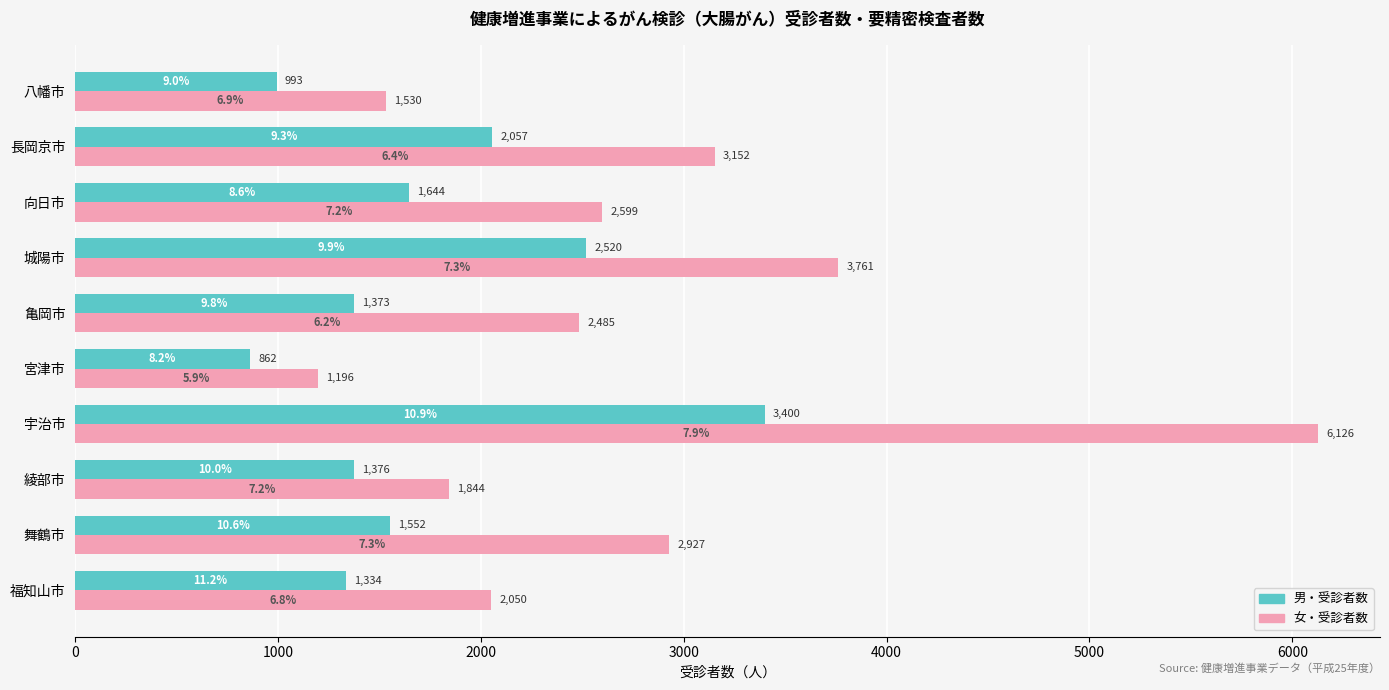

Which series changed the most between 舞鶴市 and 長岡京市?

男・受診者数